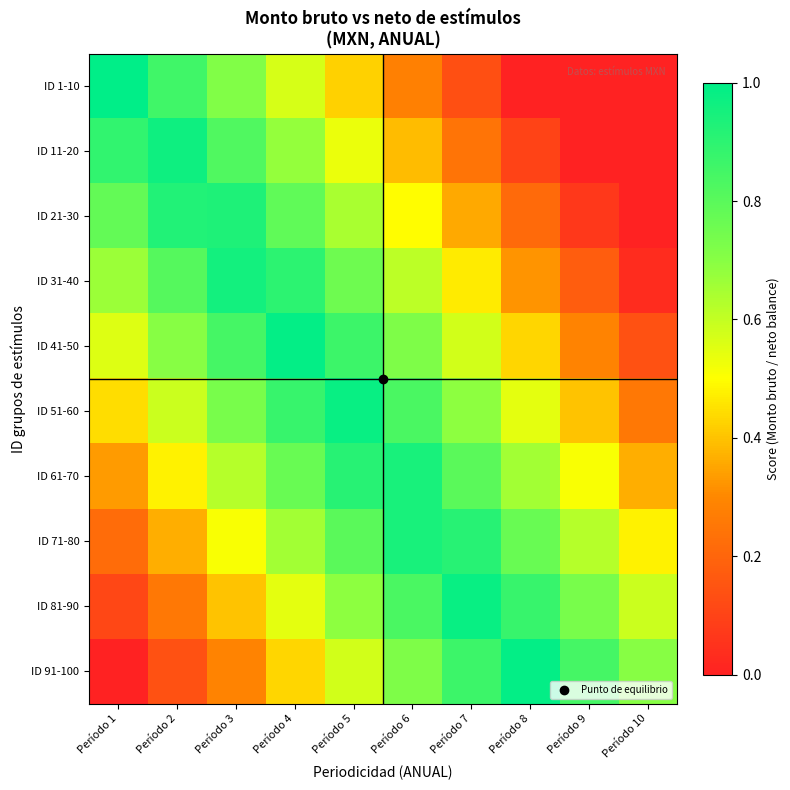

Reading left to right, extract all data points from this chart.

ID 1-10: Período 1=1.0	Período 2=0.9	Período 3=0.7	Período 4=0.6	Período 5=0.4	Período 6=0.3	Período 7=0.1	Período 8=0.0	Período 9=0.0	Período 10=0.0
ID 11-20: Período 1=0.9	Período 2=1.0	Período 3=0.8	Período 4=0.7	Período 5=0.5	Período 6=0.4	Período 7=0.2	Período 8=0.1	Período 9=0.0	Período 10=0.0
ID 21-30: Período 1=0.8	Período 2=0.9	Período 3=0.9	Período 4=0.8	Período 5=0.6	Período 6=0.5	Período 7=0.4	Período 8=0.2	Período 9=0.1	Período 10=0.0
ID 31-40: Período 1=0.7	Período 2=0.8	Período 3=1.0	Período 4=0.9	Período 5=0.8	Período 6=0.6	Período 7=0.5	Período 8=0.3	Período 9=0.2	Período 10=0.0
ID 41-50: Período 1=0.6	Período 2=0.7	Período 3=0.8	Período 4=1.0	Período 5=0.9	Período 6=0.7	Período 7=0.6	Período 8=0.4	Período 9=0.3	Período 10=0.1
ID 51-60: Período 1=0.4	Período 2=0.6	Período 3=0.7	Período 4=0.9	Período 5=1.0	Período 6=0.8	Período 7=0.7	Período 8=0.5	Período 9=0.4	Período 10=0.3
ID 61-70: Período 1=0.3	Período 2=0.5	Período 3=0.6	Período 4=0.8	Período 5=0.9	Período 6=0.9	Período 7=0.8	Período 8=0.7	Período 9=0.5	Período 10=0.4
ID 71-80: Período 1=0.2	Período 2=0.4	Período 3=0.5	Período 4=0.7	Período 5=0.8	Período 6=0.9	Período 7=0.9	Período 8=0.8	Período 9=0.6	Período 10=0.5
ID 81-90: Período 1=0.1	Período 2=0.3	Período 3=0.4	Período 4=0.5	Período 5=0.7	Período 6=0.8	Período 7=1.0	Período 8=0.9	Período 9=0.7	Período 10=0.6
ID 91-100: Período 1=0.0	Período 2=0.1	Período 3=0.3	Período 4=0.4	Período 5=0.6	Período 6=0.7	Período 7=0.9	Período 8=1.0	Período 9=0.8	Período 10=0.7